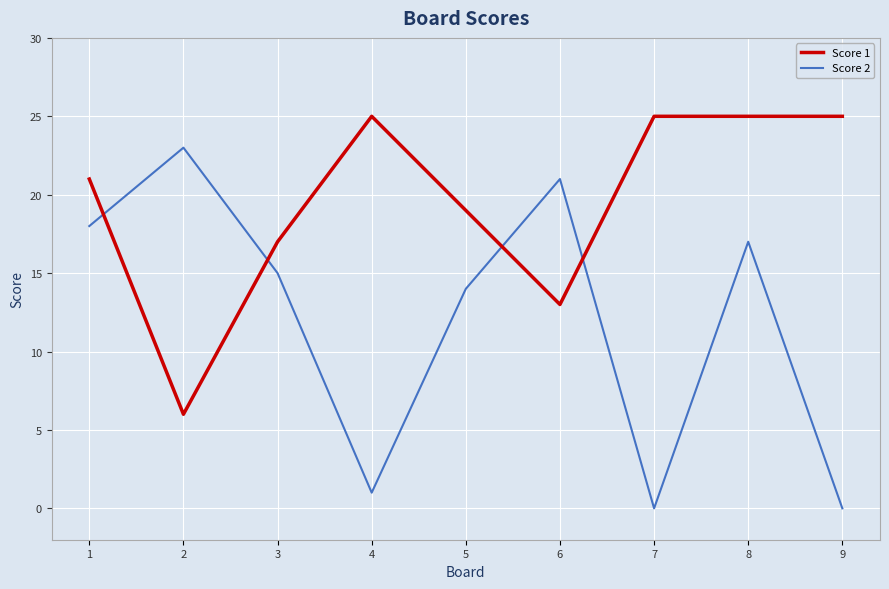

Which series changed the most between 1 and 6?

Score 1